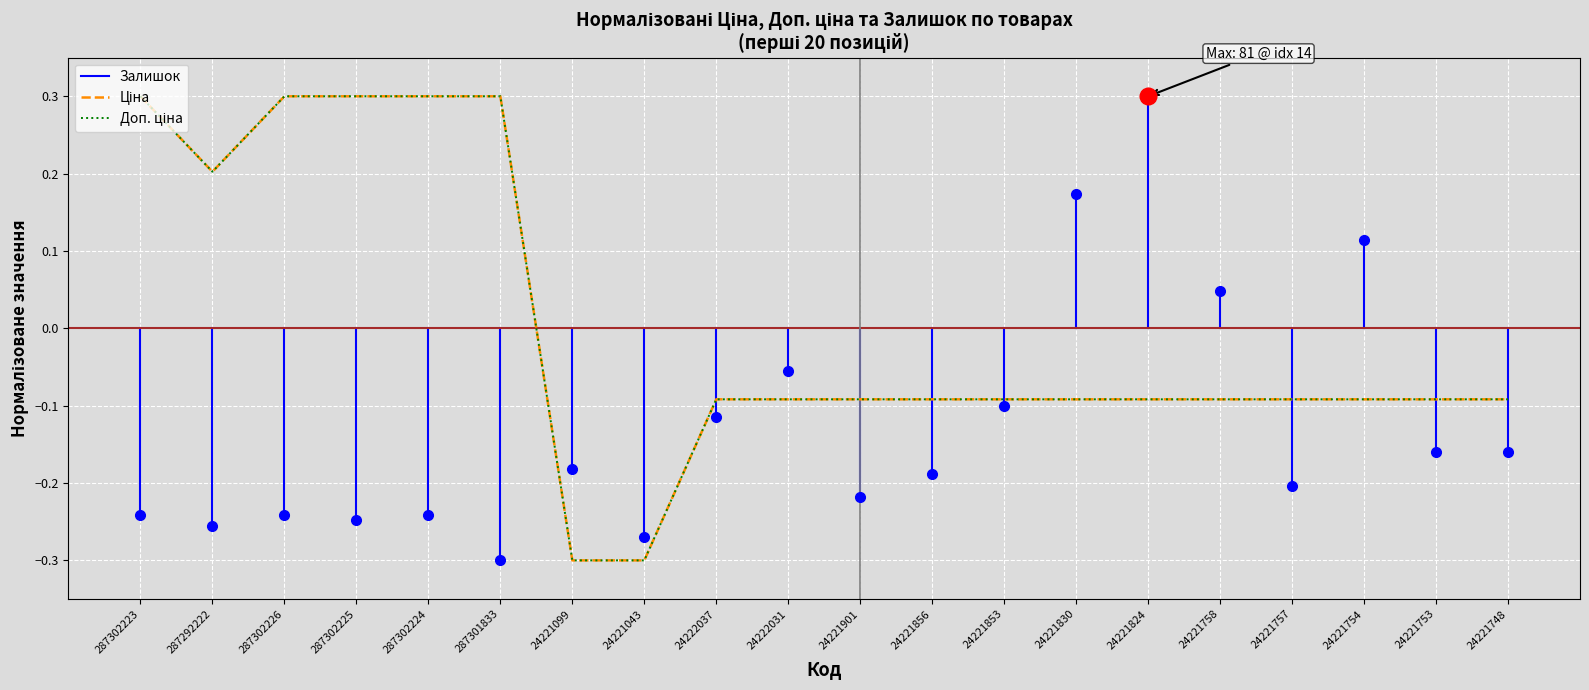

Where does the Доп. ціна series first go above 0?

287302223